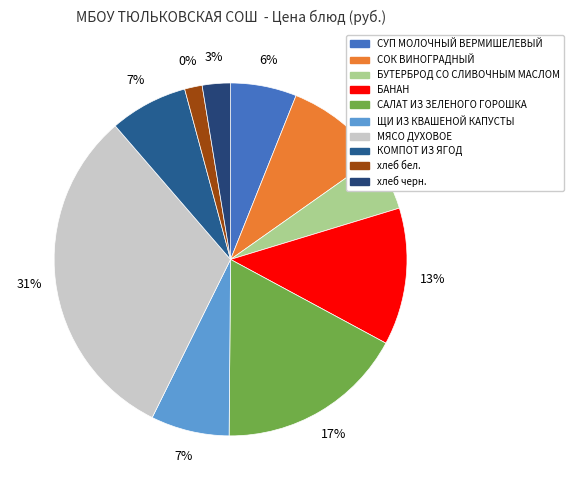

True or false: ЩИ ИЗ КВАШЕНОЙ КАПУСТЫ accounts for 7% of the total.

True